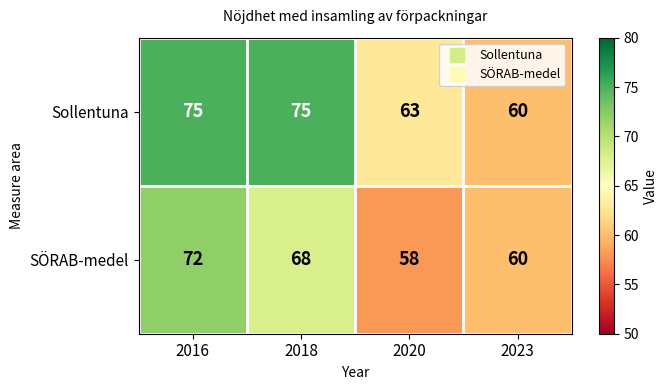

Rank the series by their average value, from highest to lowest.

Sollentuna, SÖRAB-medel